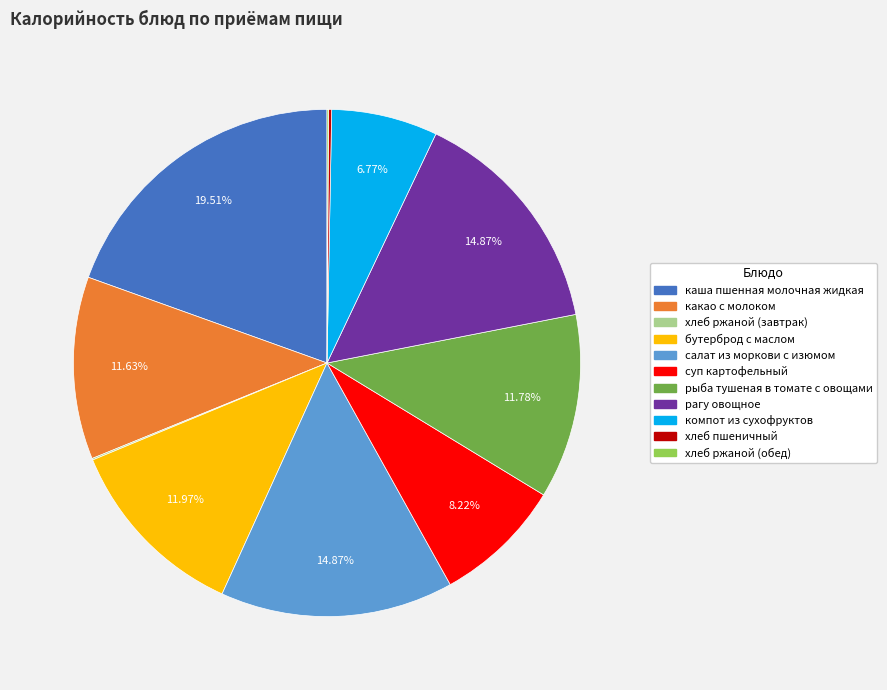

The суп картофельный slice represents 1% of the pie. True or false?

False